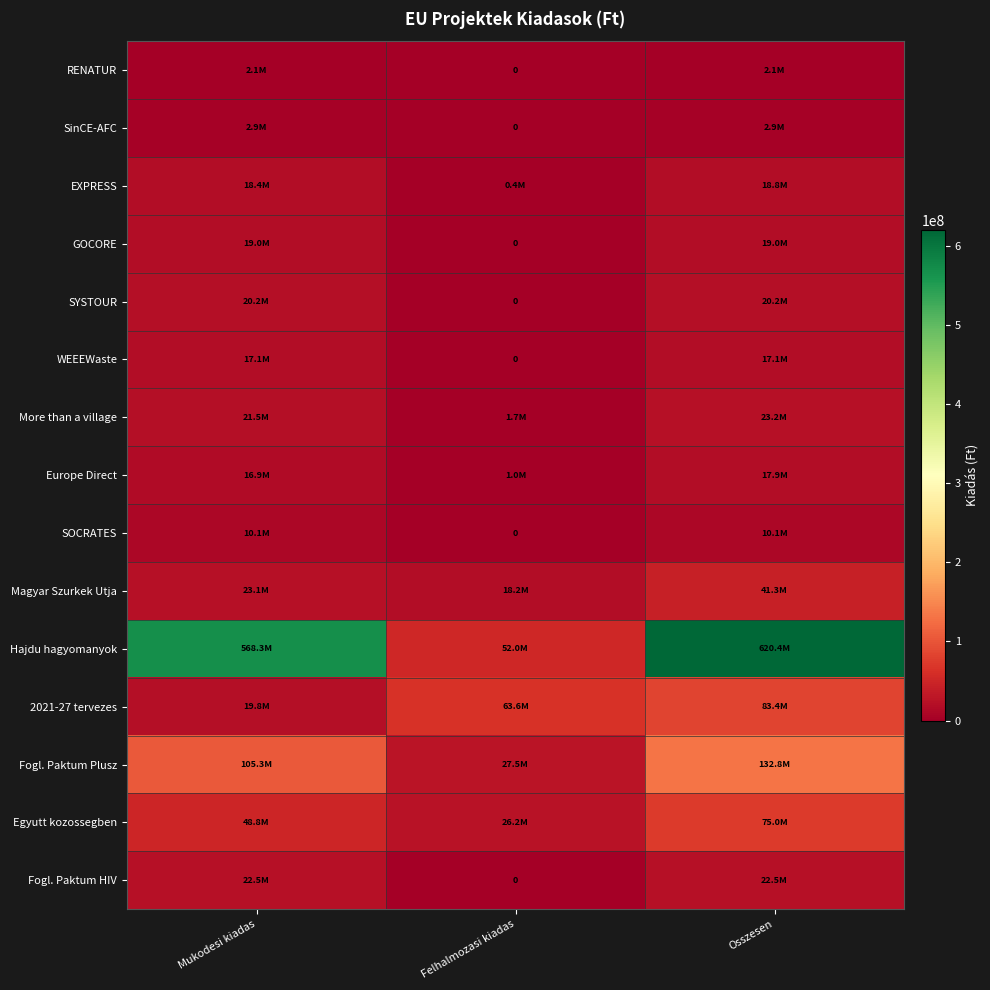

How many data points in SOCRATES are less than 10090083?

1